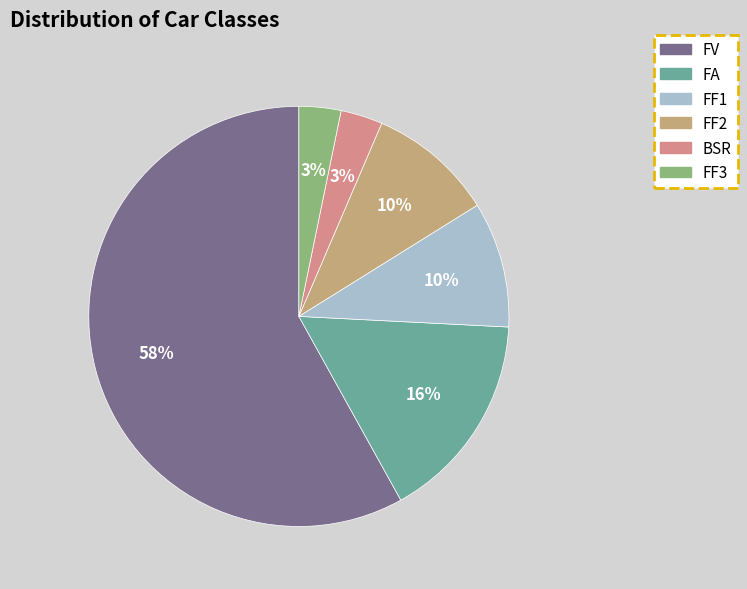

What is the largest slice in the pie chart?

FV